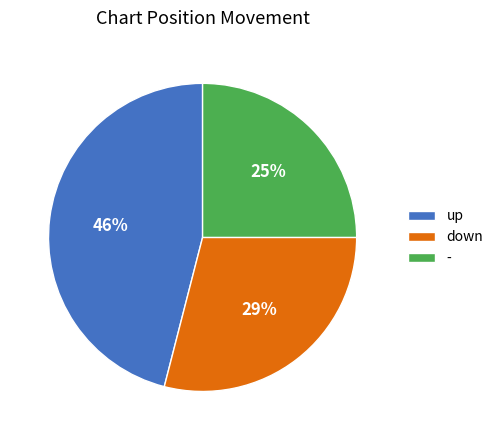

Rank the categories by value from lowest to highest.

-, down, up